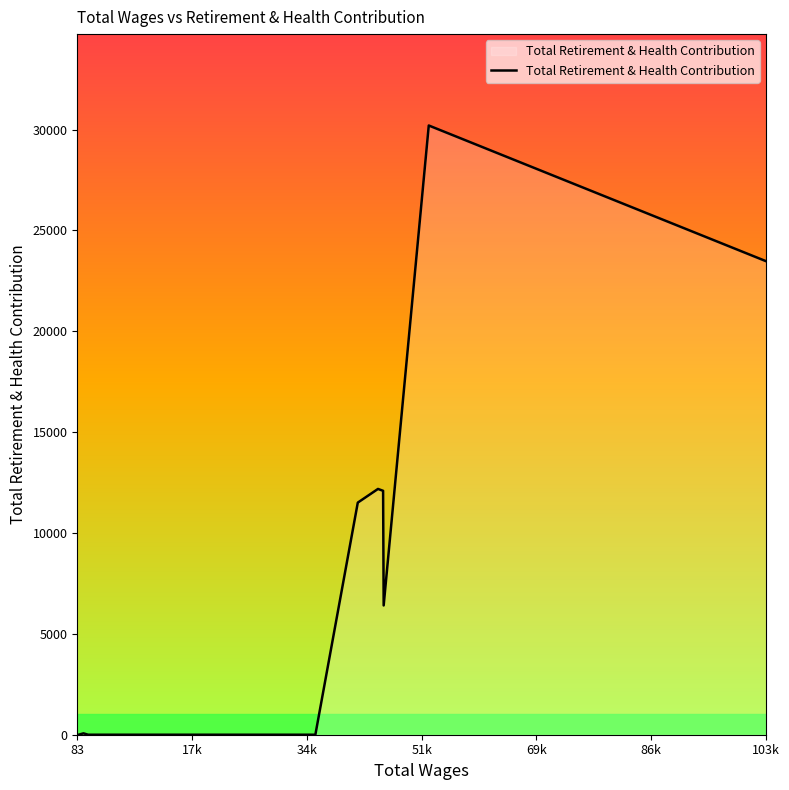

What is the greatest value displayed?

30204